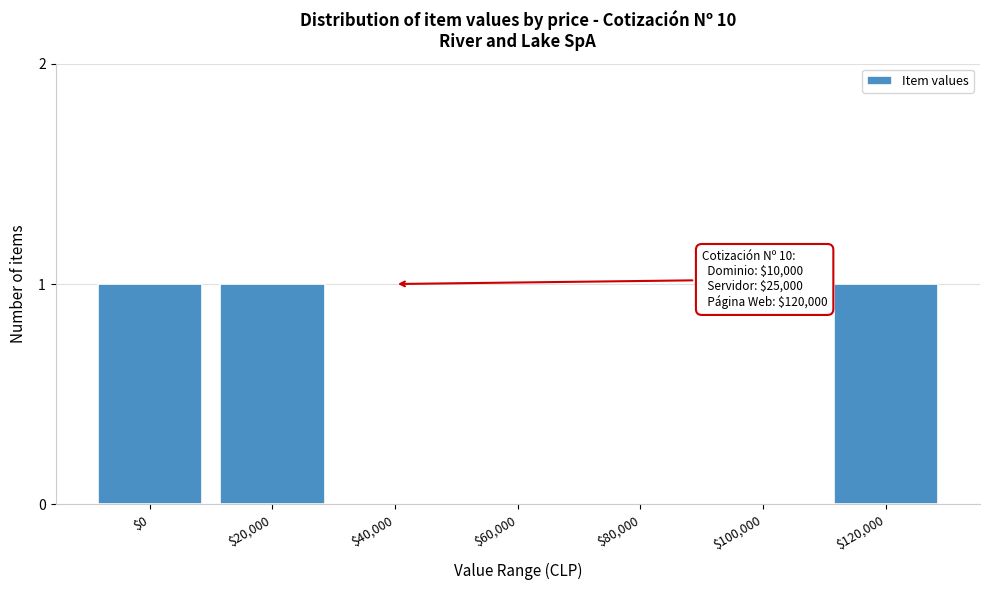

Is it true that the value at $40,000 is 0?

True